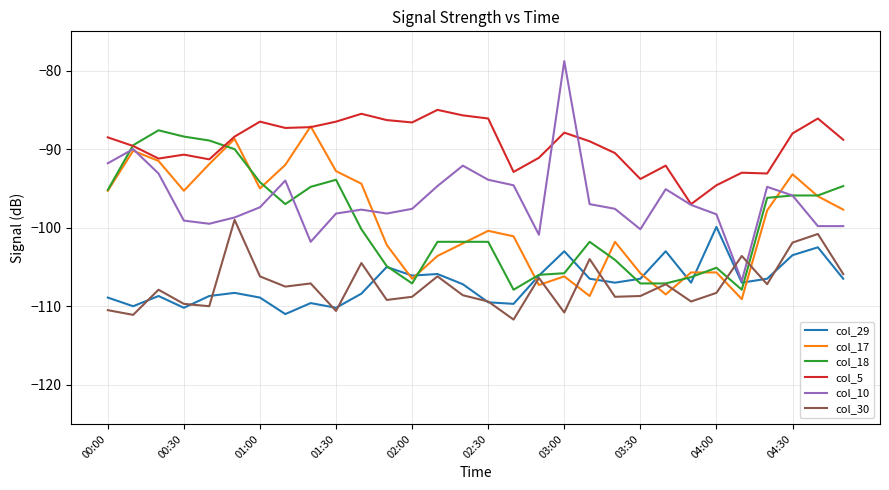

True or false: col_30 and col_5 intersect in this chart.

False